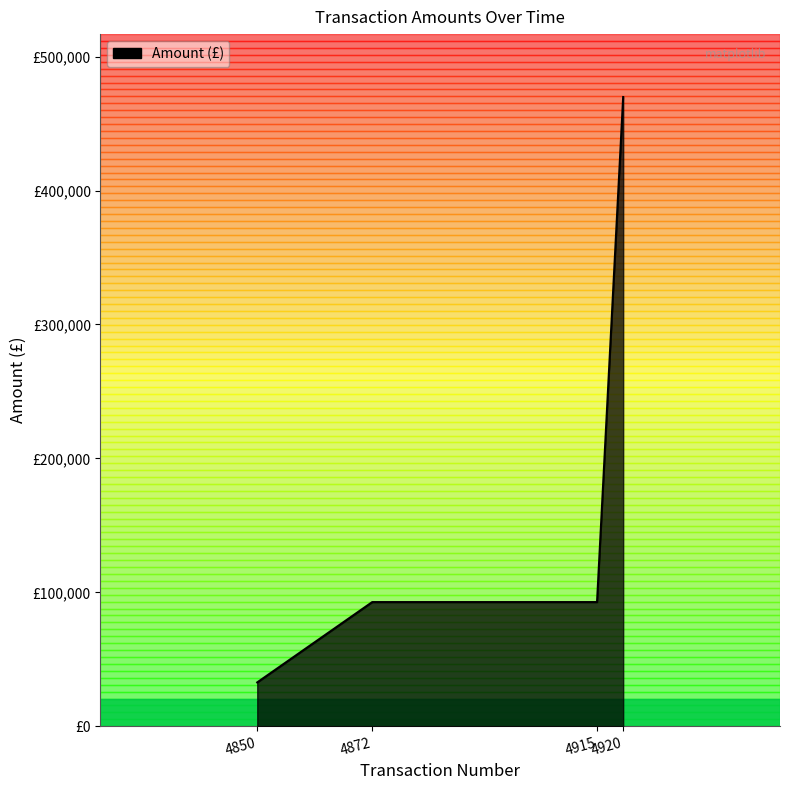

The chart shows a value of 92694.2 at 4872. True or false?

True